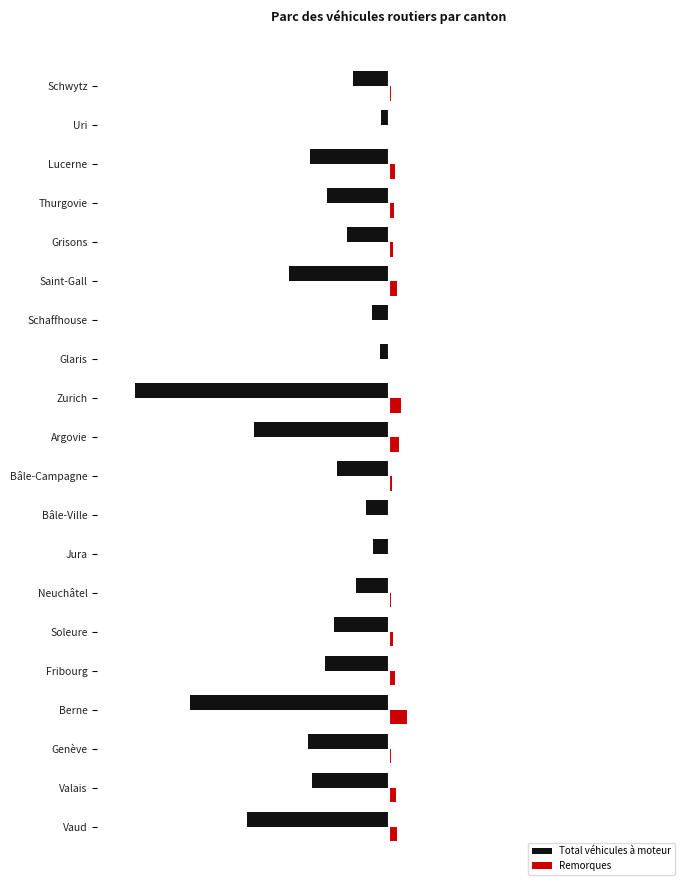

What are all the series names shown in the legend?

Total véhicules à moteur, Remorques